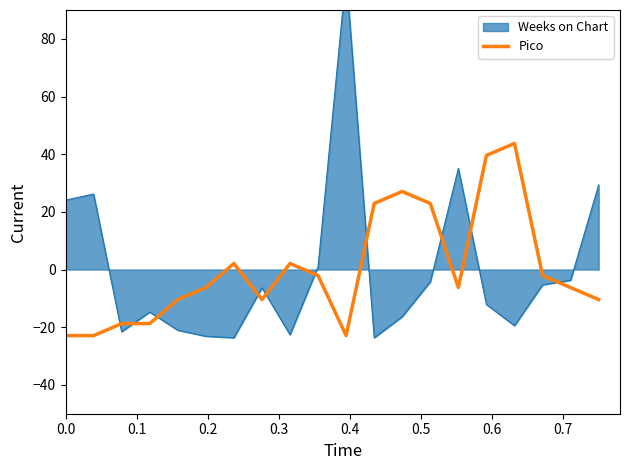

True or false: the data has more than 0 interior local peaks.

True